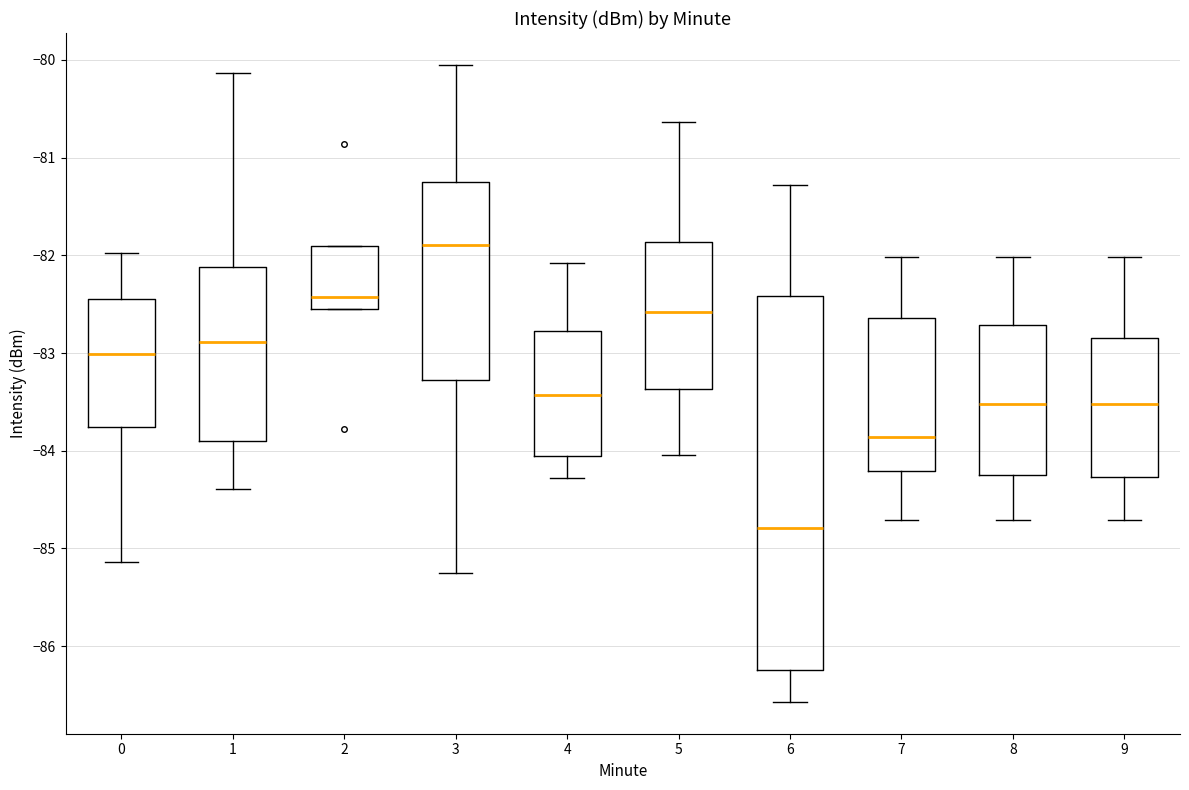

Which box has the highest median line?

3